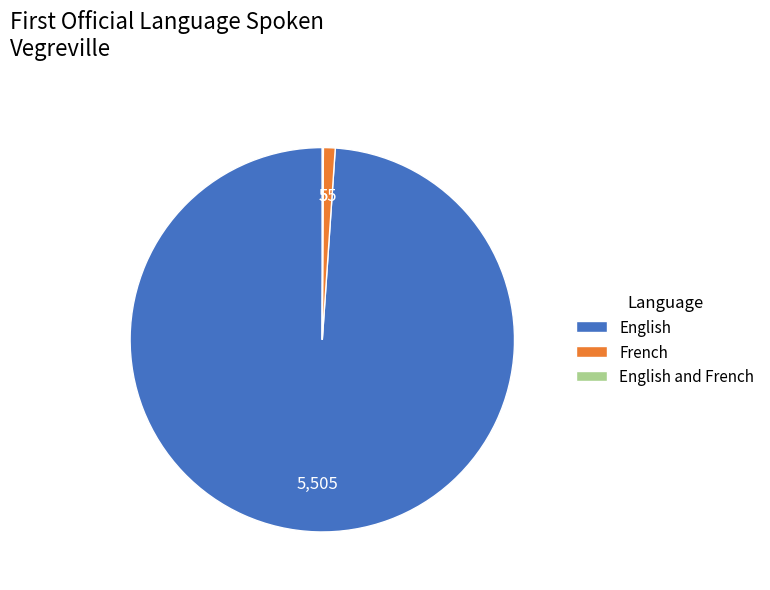

What is the largest slice in the pie chart?

English